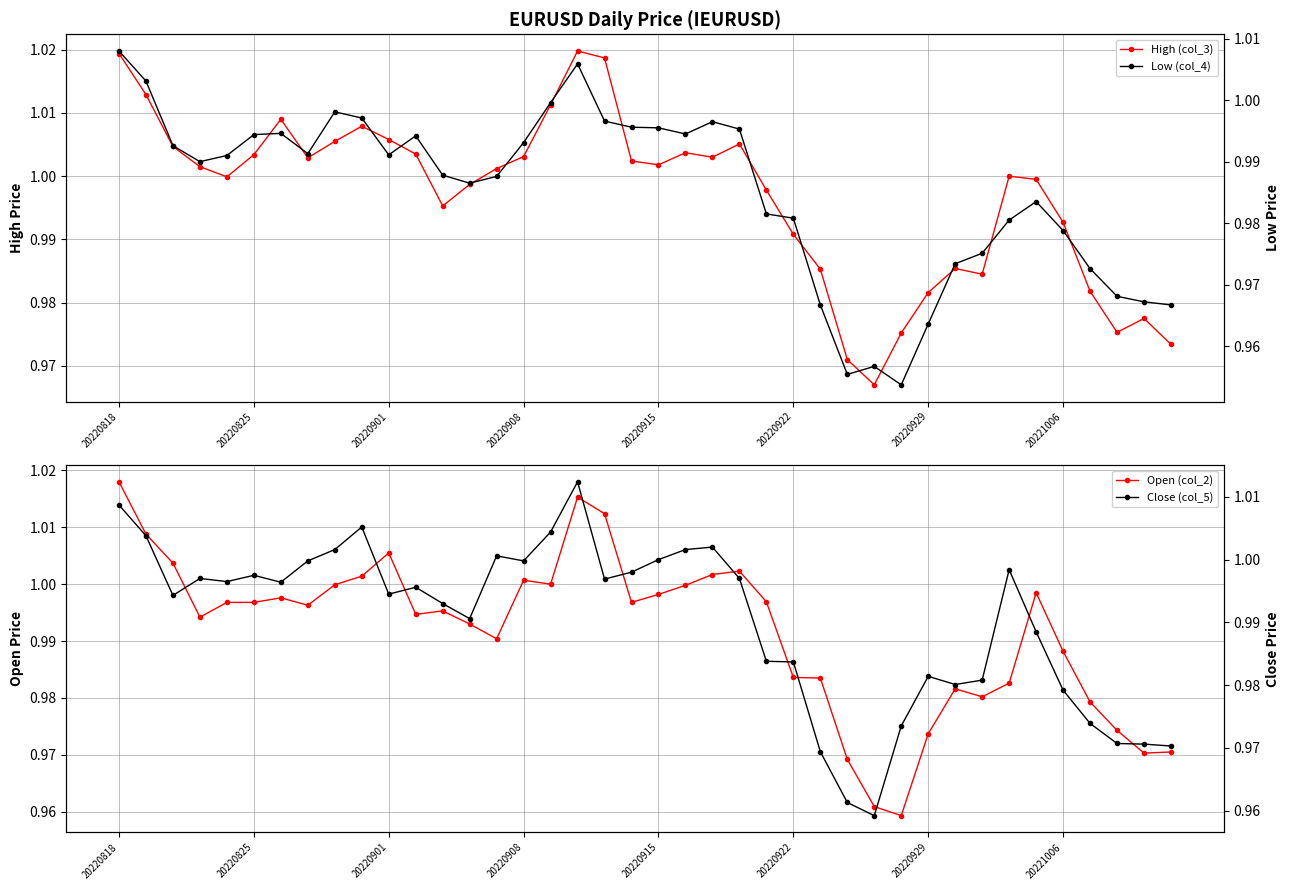

At which category is the sum across all series the highest?

20220818